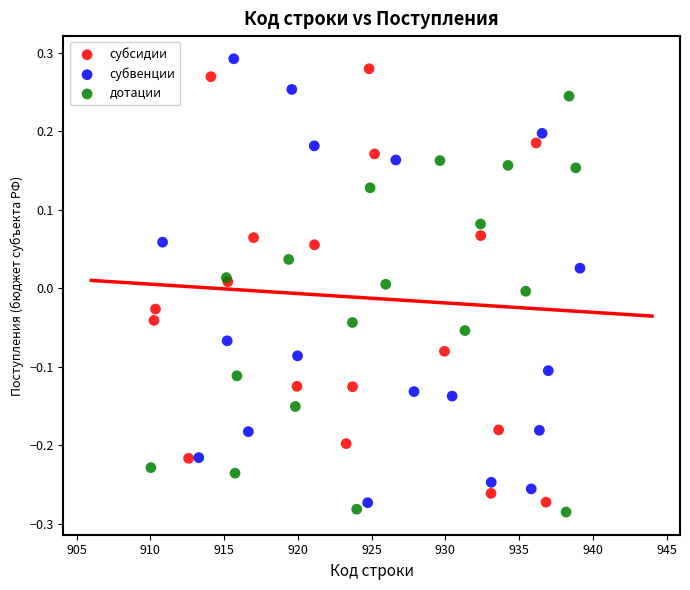

Which series reaches the maximum Y coordinate?

субвенции